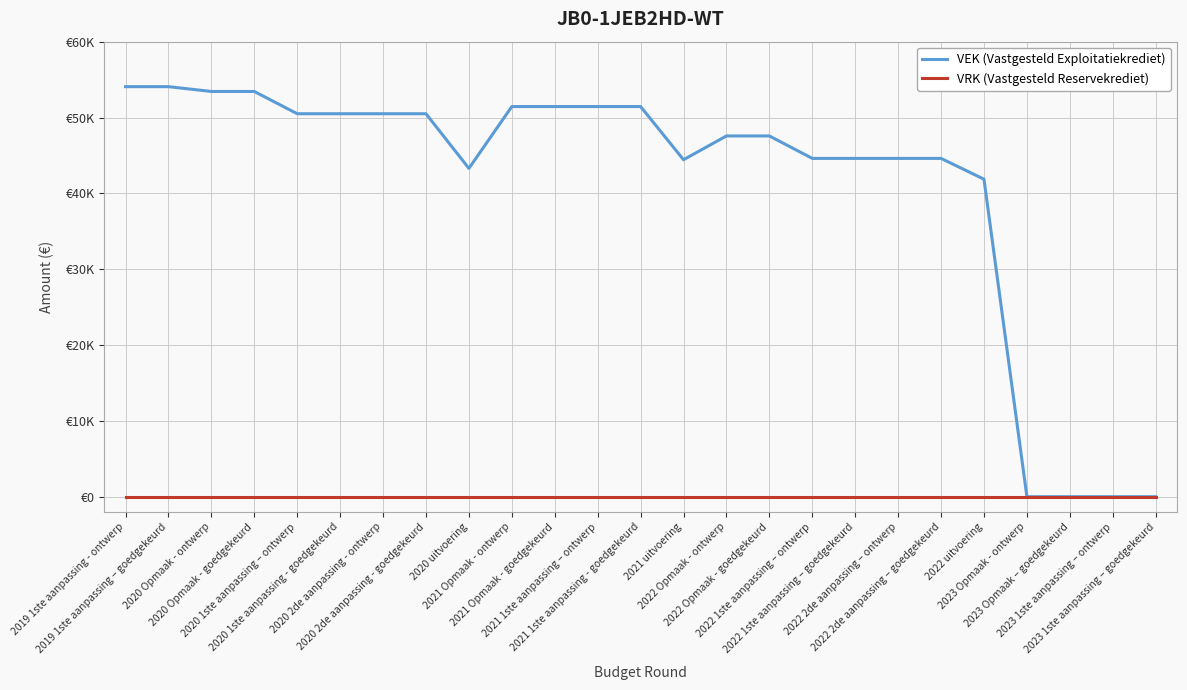

True or false: VEK (Vastgesteld Exploitatiekrediet) and VRK (Vastgesteld Reservekrediet) cross at least once.

False